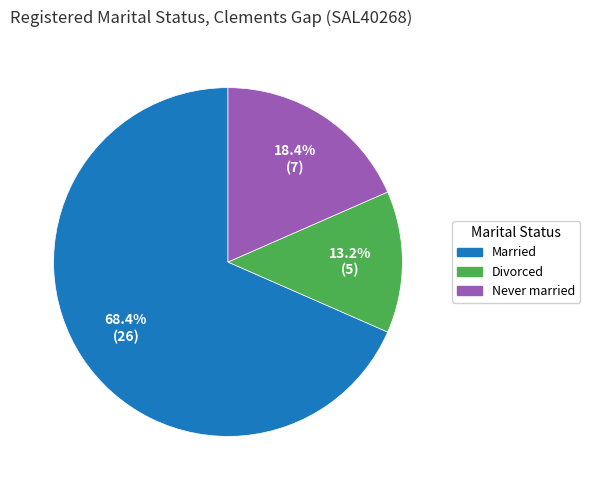

Is there any slice that represents more than half of the pie?

Yes